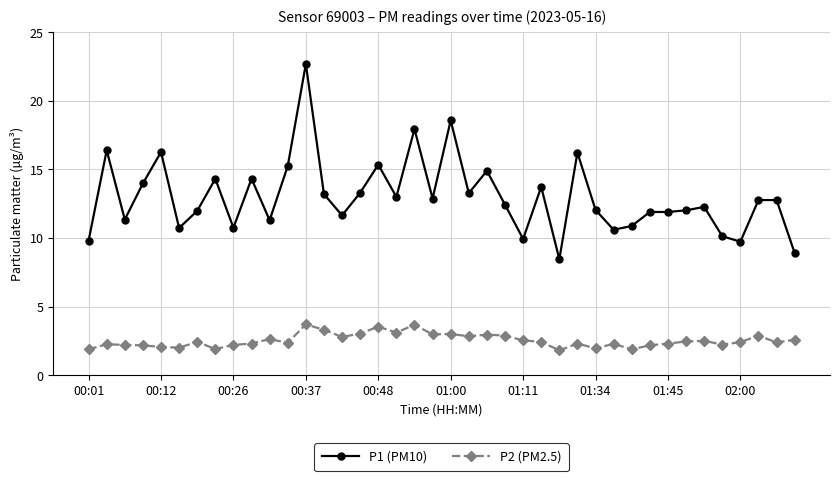

Which series has the largest total across all categories?

P1 (PM10)